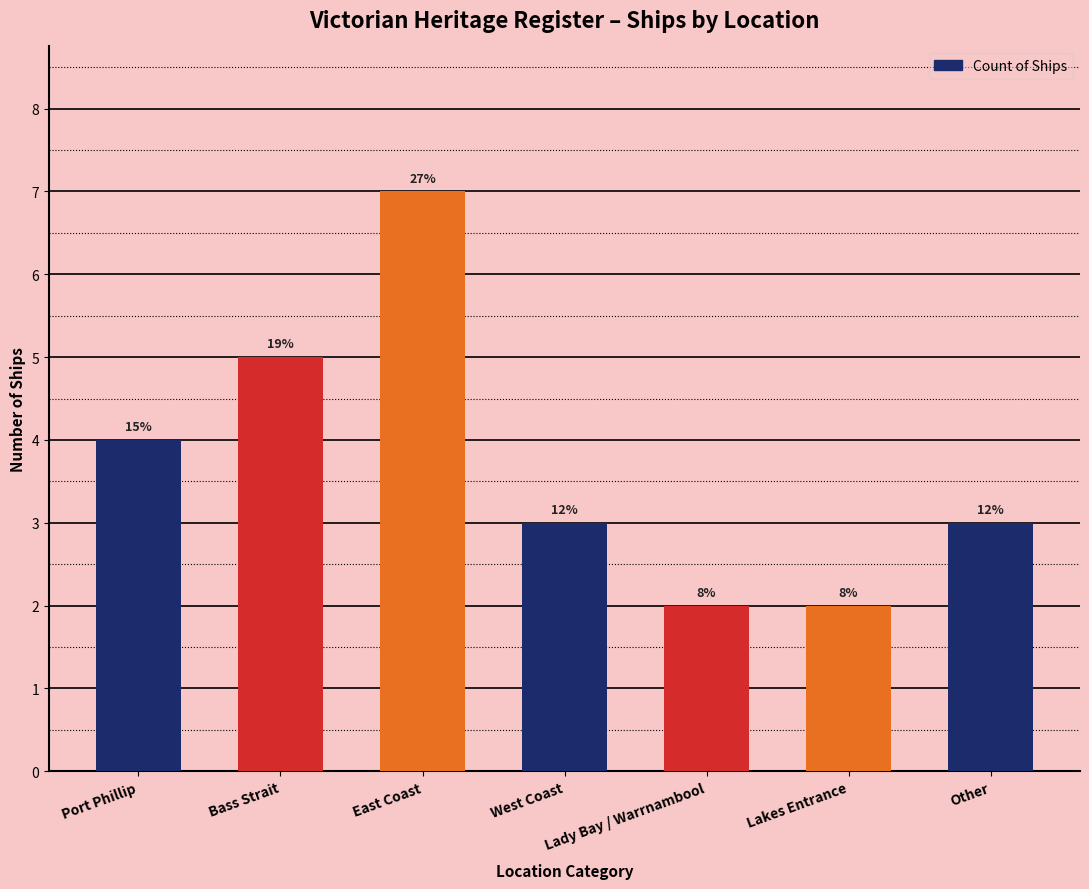

List the labels in order of value, largest first.

East Coast, Bass Strait, Port Phillip, West Coast, Other, Lady Bay / Warrnambool, Lakes Entrance